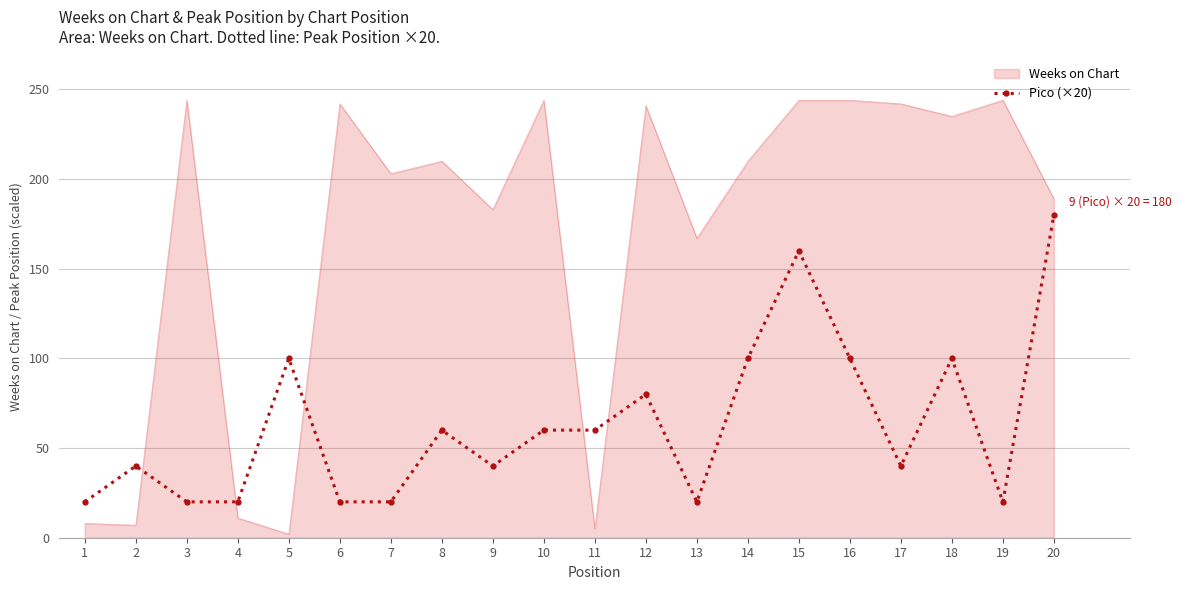

Which series has the largest range (max minus min)?

Weeks on Chart